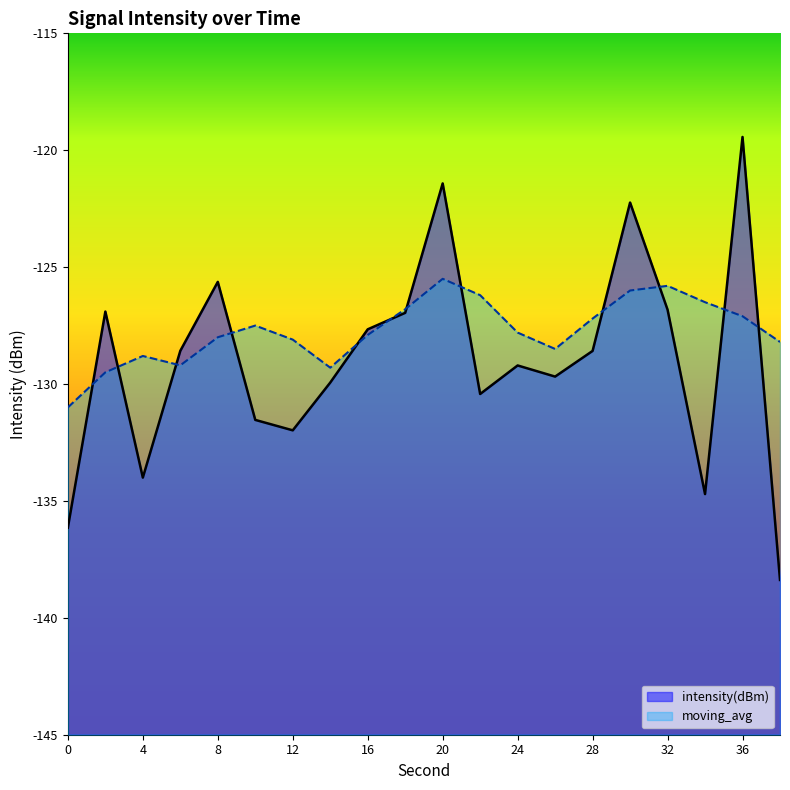

What is the difference between the maximum and second lowest values in the moving_avg series?

4.0